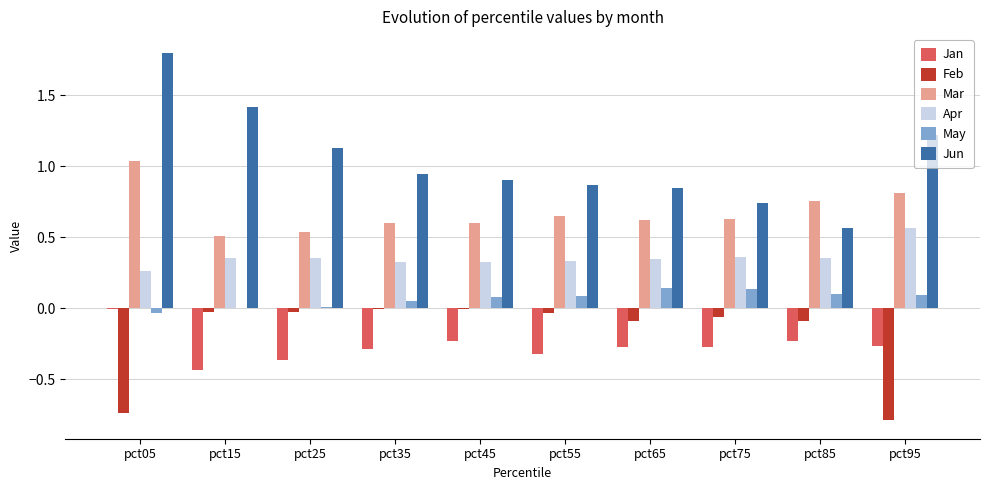

What is the sum of all Jan values?

-2.7